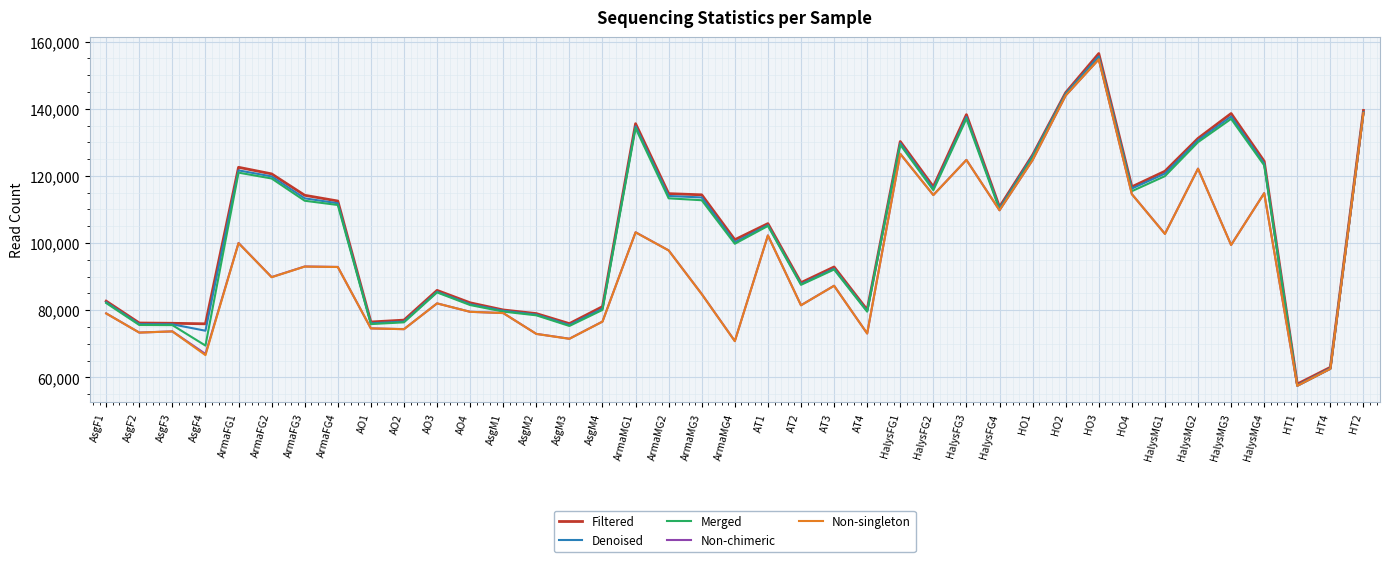

Which series changed the most between AsgF4 and AsgM1?

Non-singleton